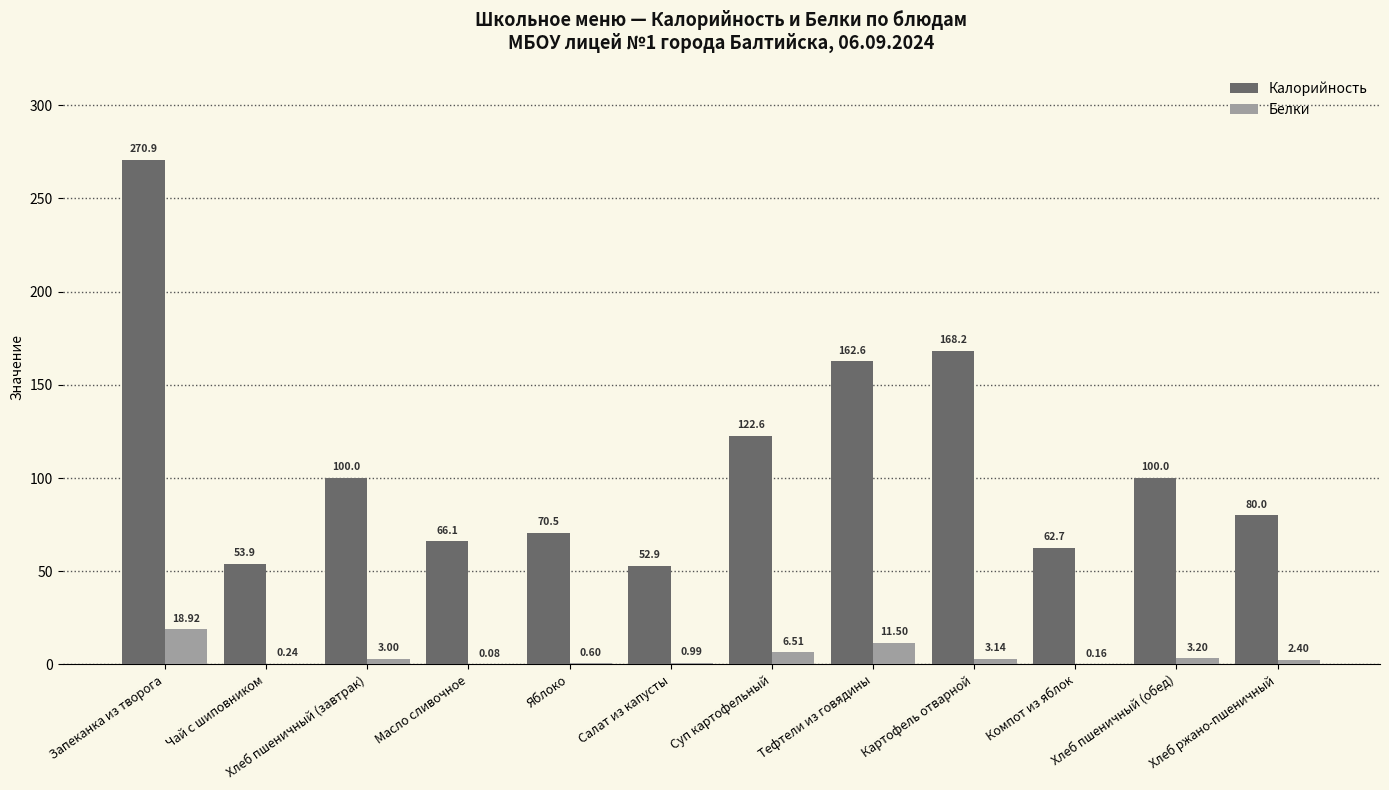

Where does the Калорийность series first go above 100?

Запеканка из творога